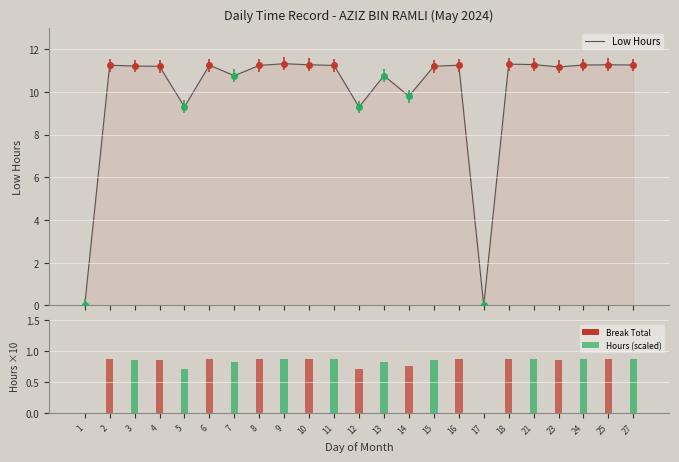

What is the total value across all series at 8?

12.1